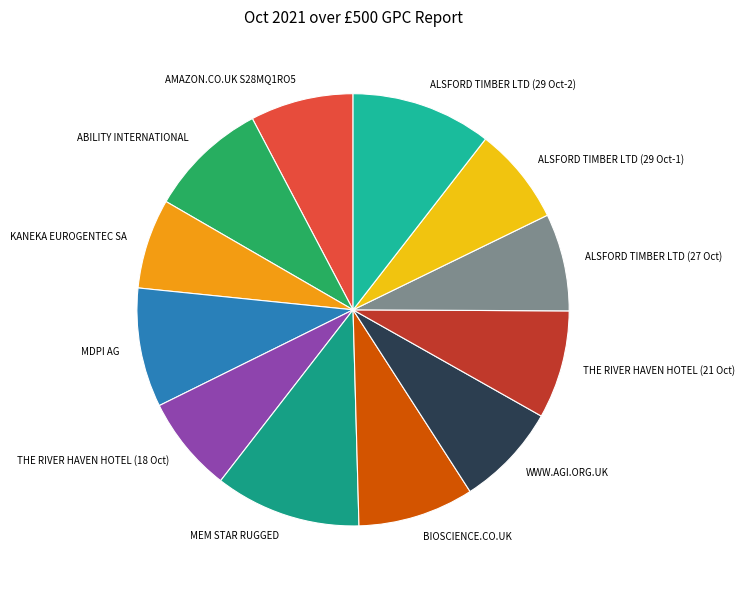

Is there any slice that represents more than half of the pie?

No